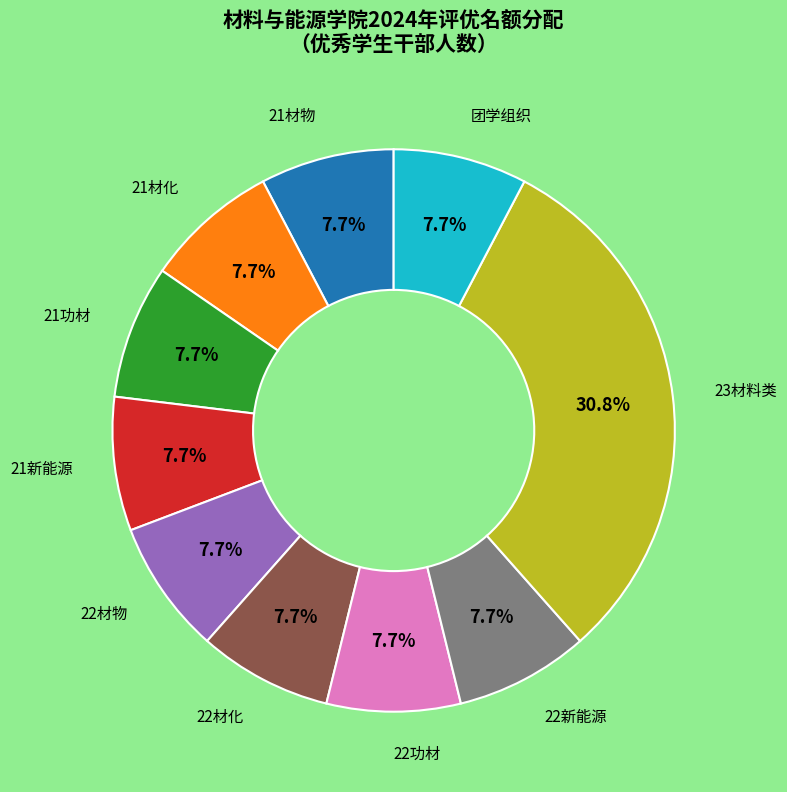

Is there any slice that represents more than half of the pie?

No